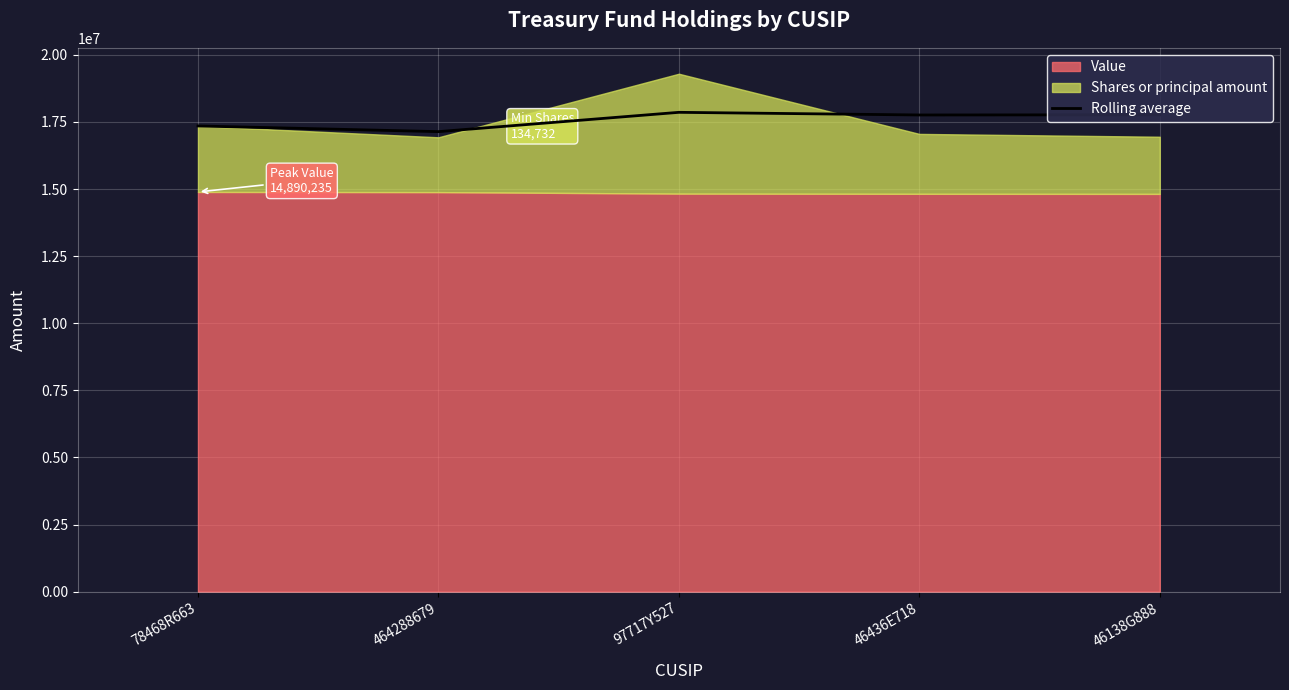

What is the sum of all values?

87865373.5